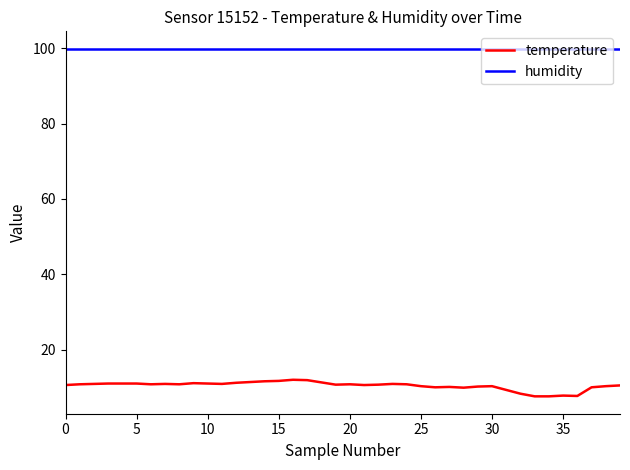

Rank the series by their maximum value, from lowest to highest.

temperature, humidity